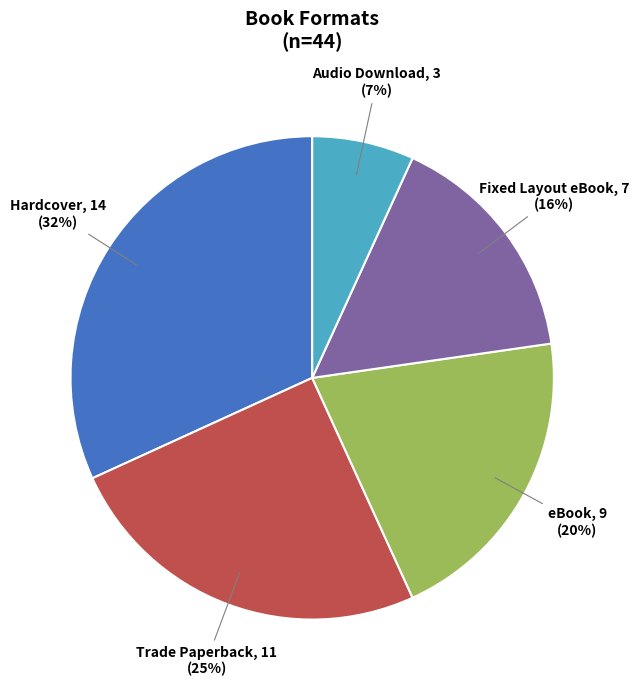

The Hardcover slice represents 32% of the pie. True or false?

True